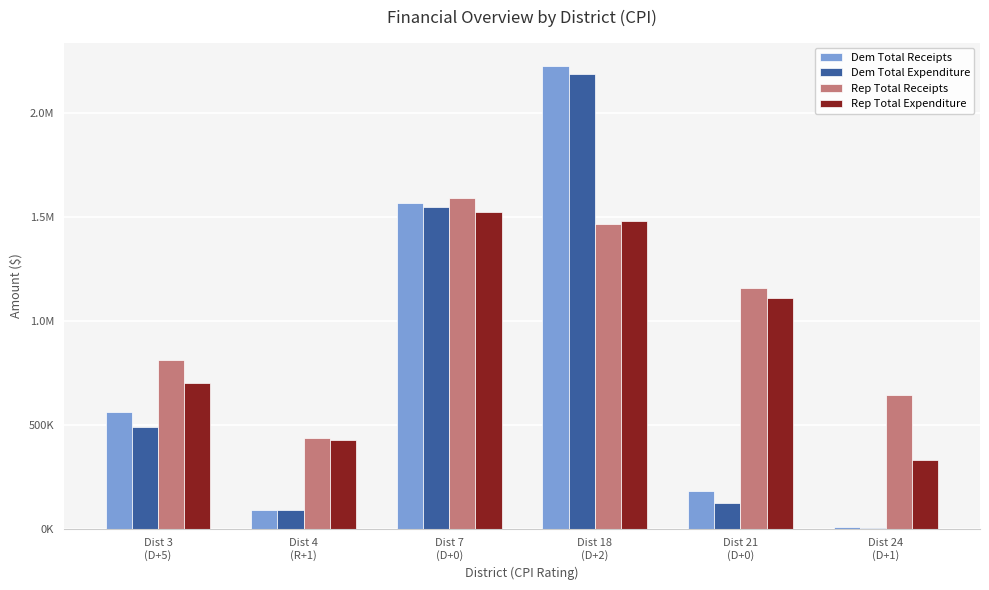

Does the chart contain stacked bars?

No